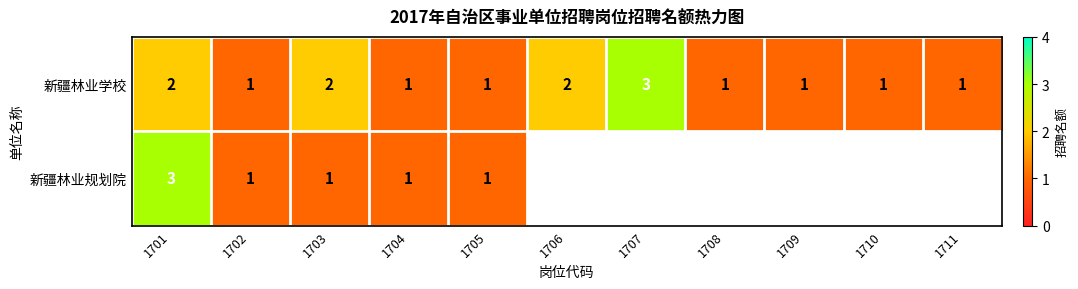

True or false: 新疆林业学校 has a value of 1.8 at 1702.

False